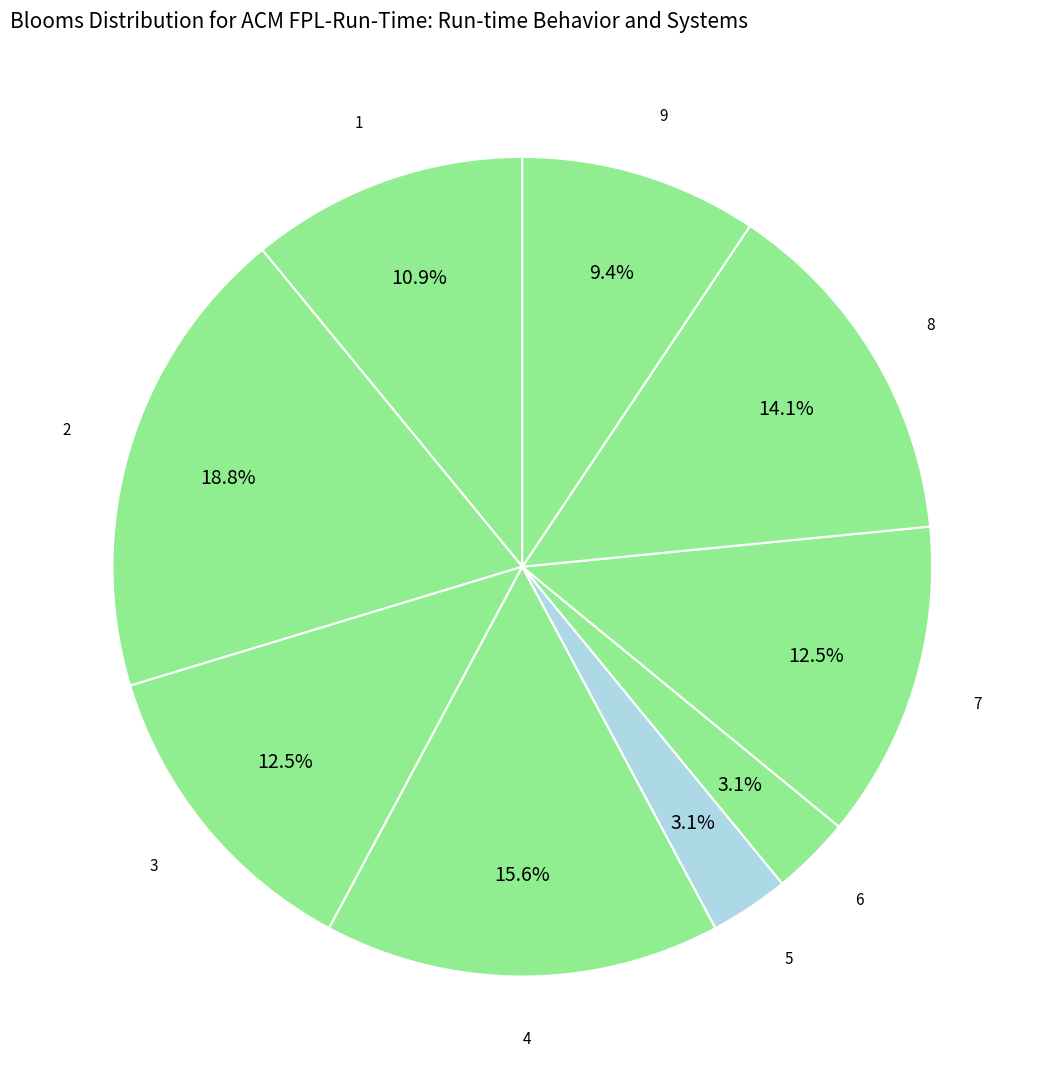

What percentage do 3 and 9 together represent?

21.9%